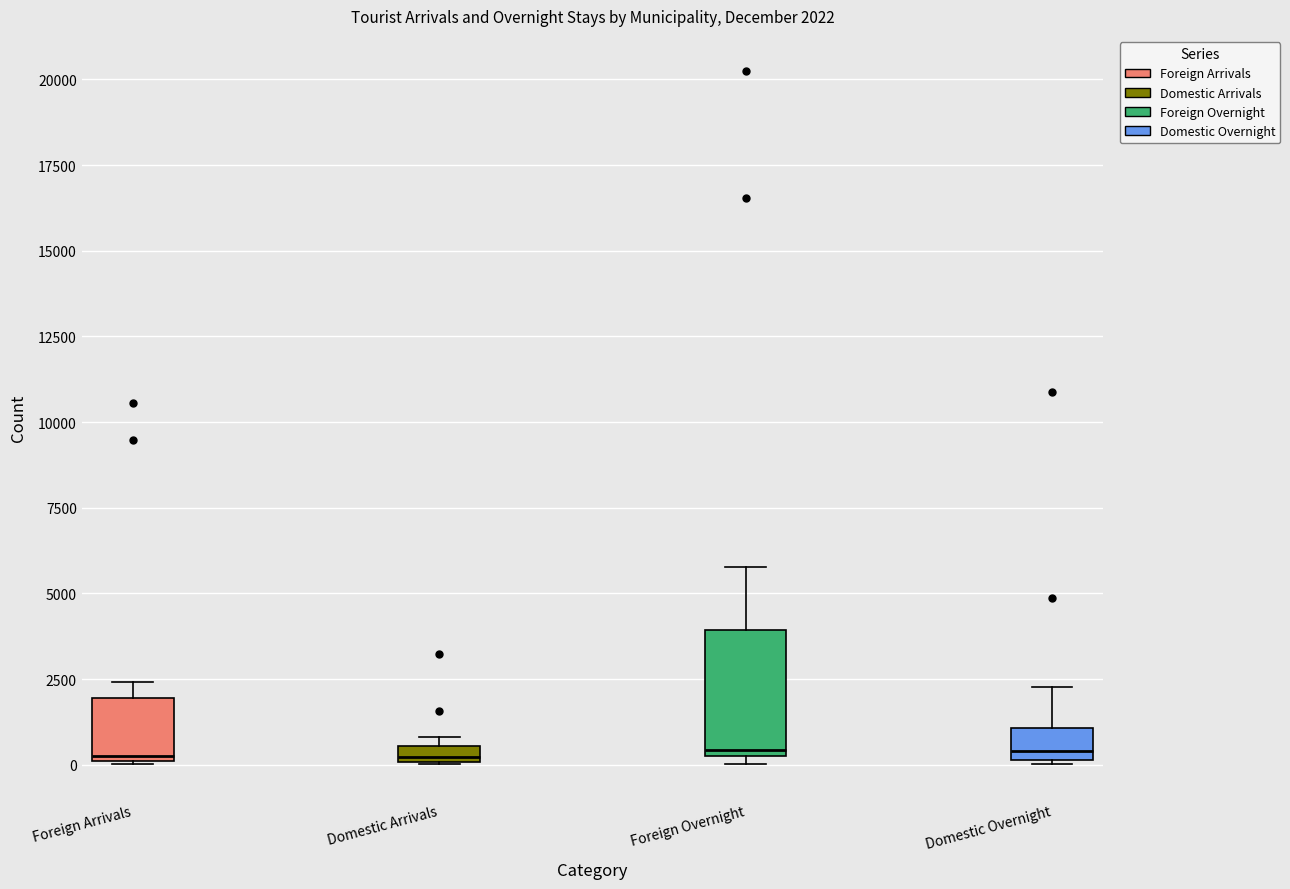

Which box is the tallest, from its lower edge to its upper edge?

Foreign Overnight